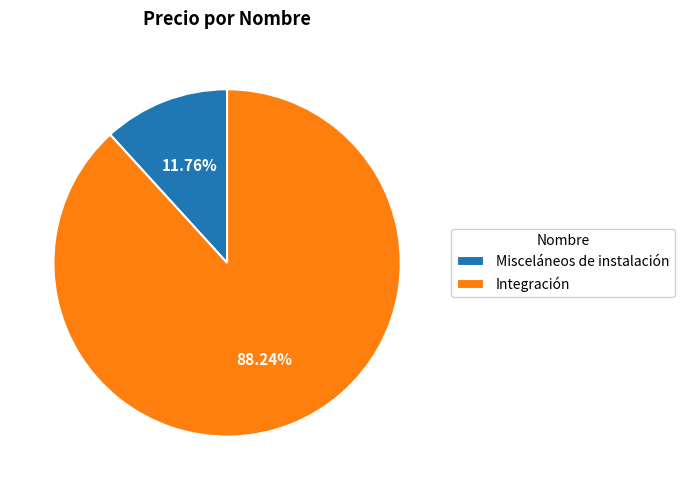

Which has a higher value, Integración or Misceláneos de instalación?

Integración